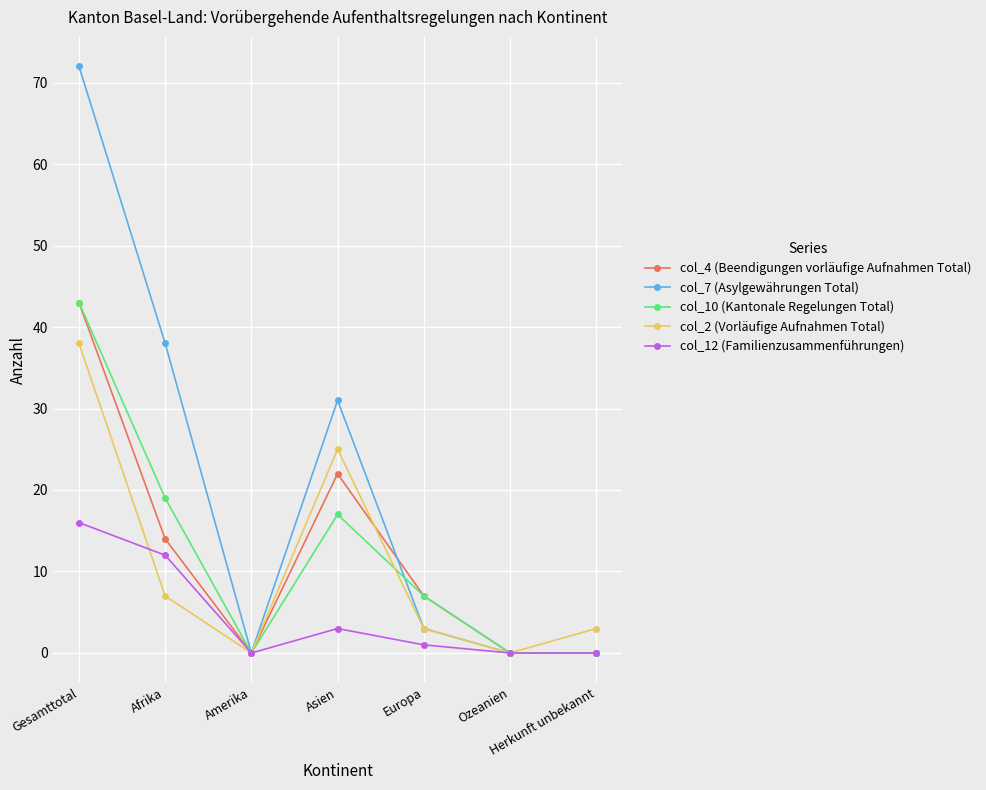

The col_10 (Kantonale Regelungen Total) series shows 70 at Gesamttotal. True or false?

False